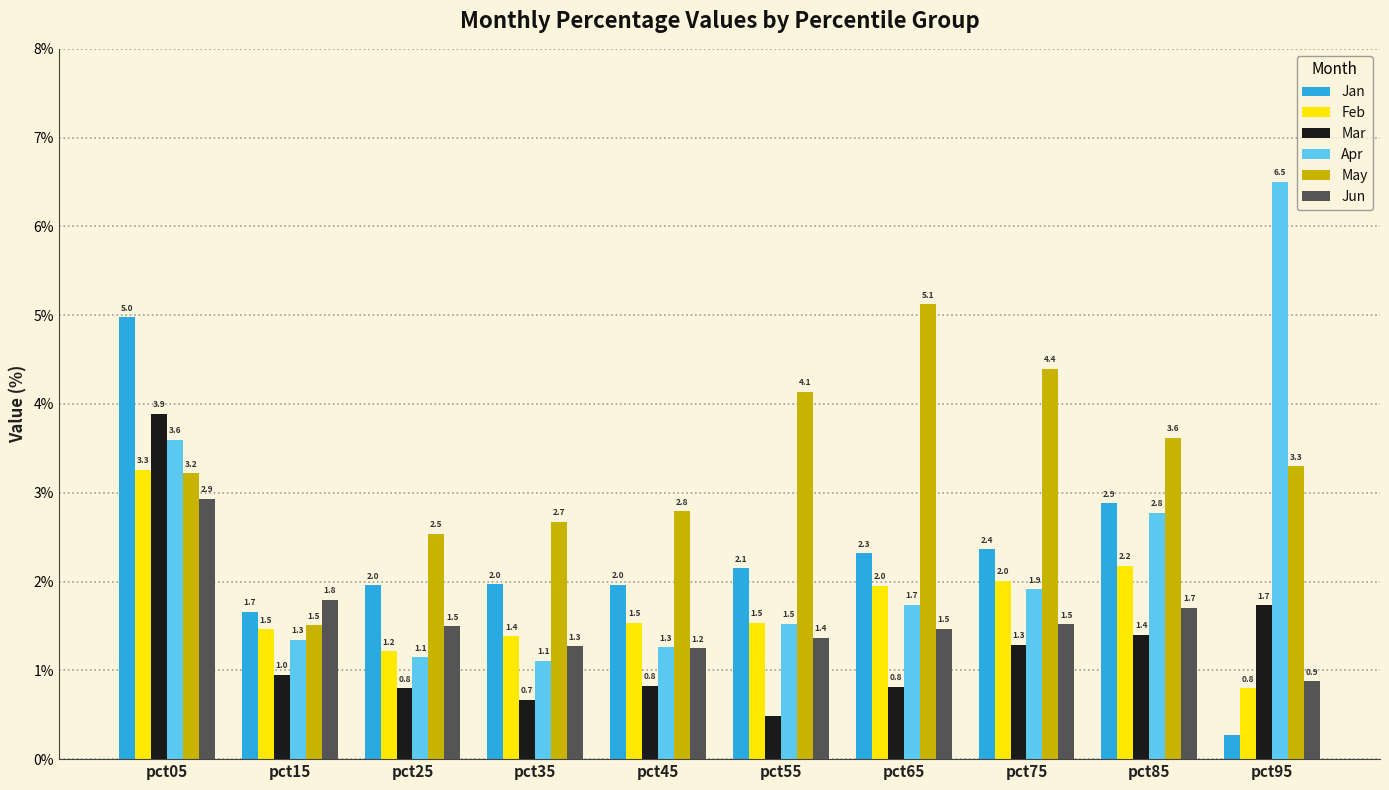

The Mar series shows 1.4 at pct85. True or false?

True